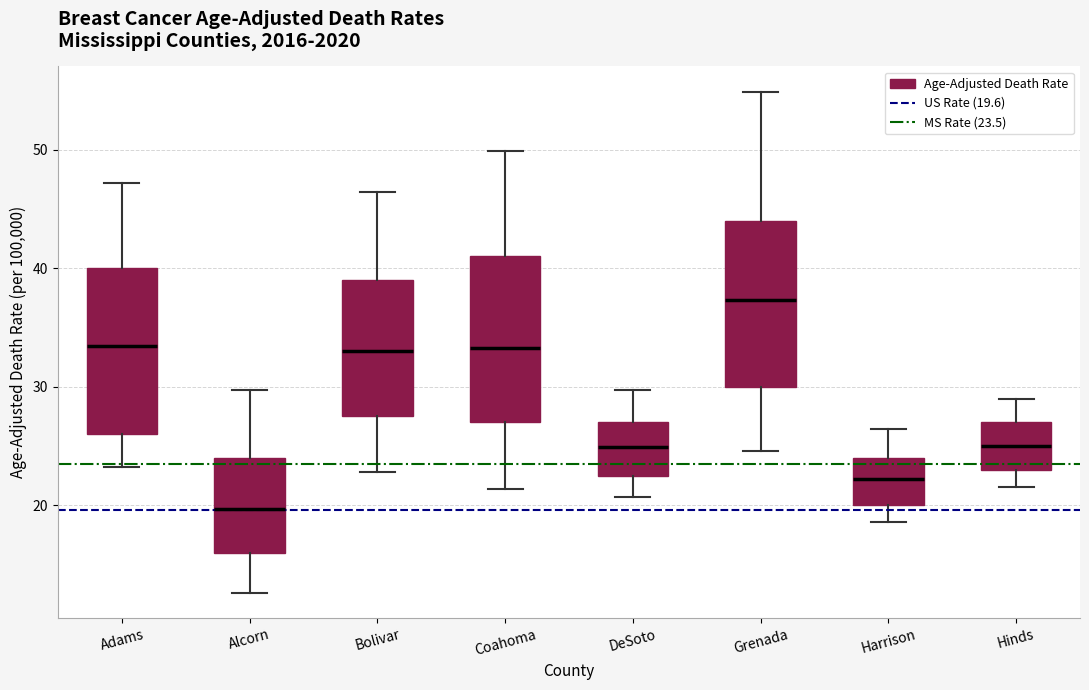

Where does the lower whisker of the box for Hinds end on the y-axis? The values are not printed on the chart, so give them approximately, as read against the axis.

22